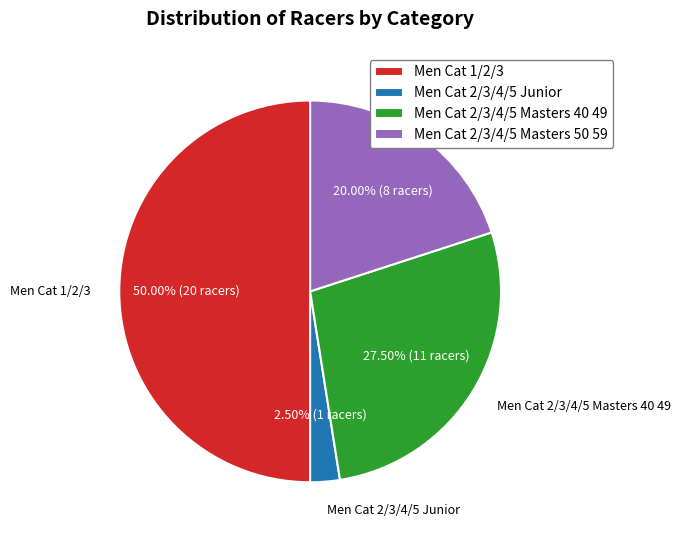

Which category has the biggest portion of the pie?

Men Cat 1/2/3